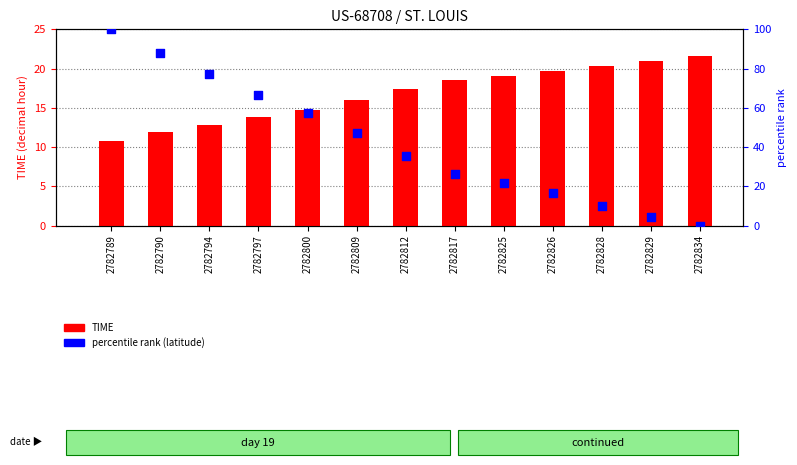

Which series reaches the minimum Y coordinate?

percentile rank (latitude)